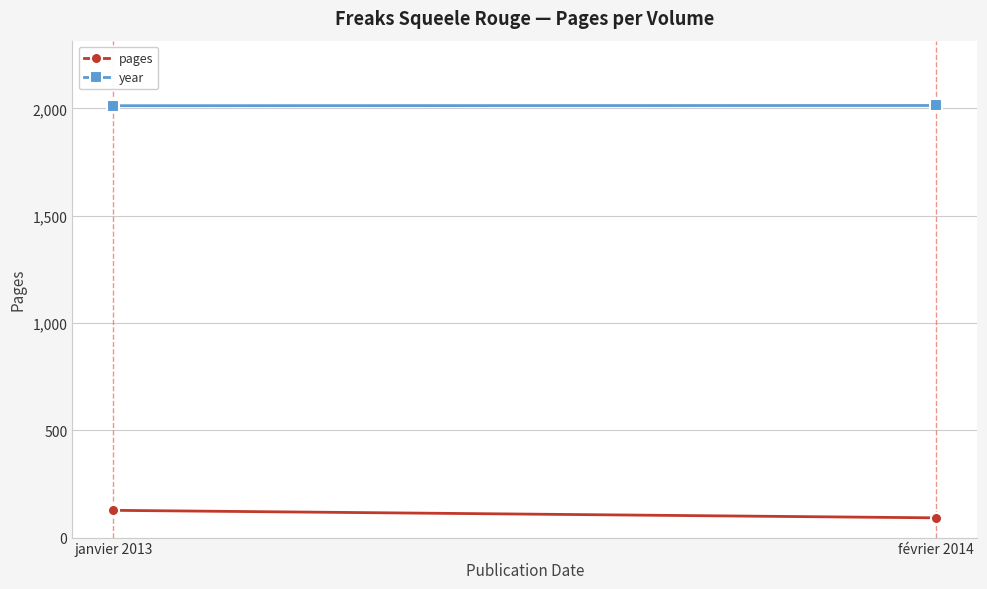

Which label corresponds to the smallest value in the chart?

février 2014